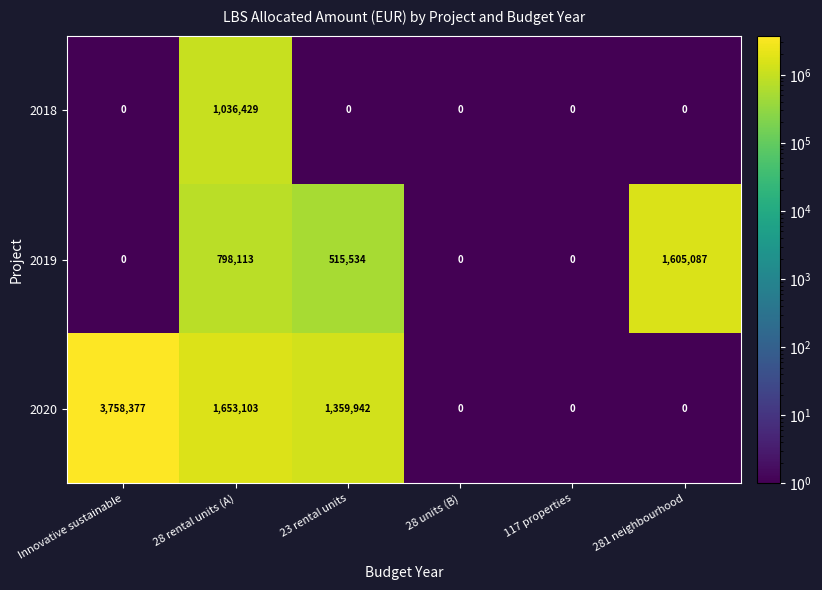

Which series has the largest range (max minus min)?

2020